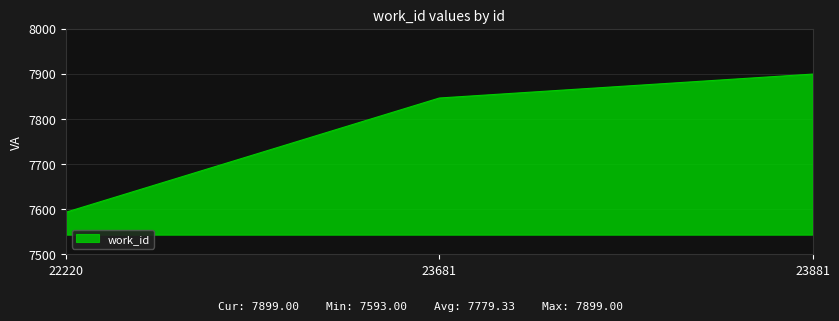

What is the difference between the values at 23881 and 22220?

306